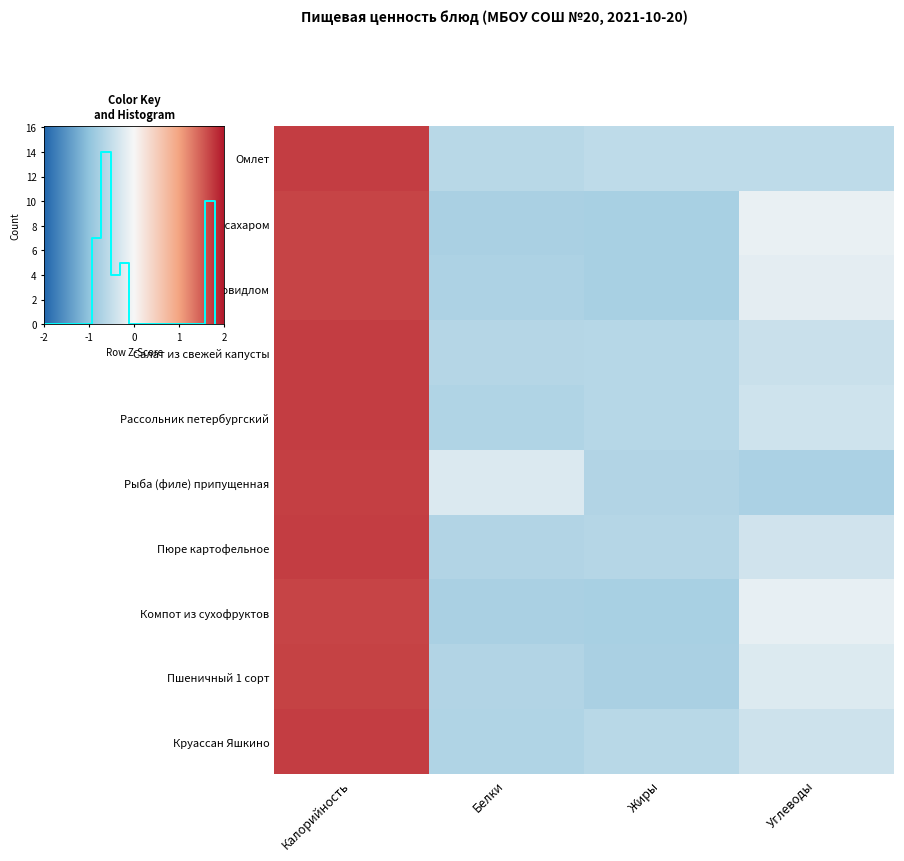

What is the sum of the Чай с сахаром values at Калорийность and Белки?

0.9